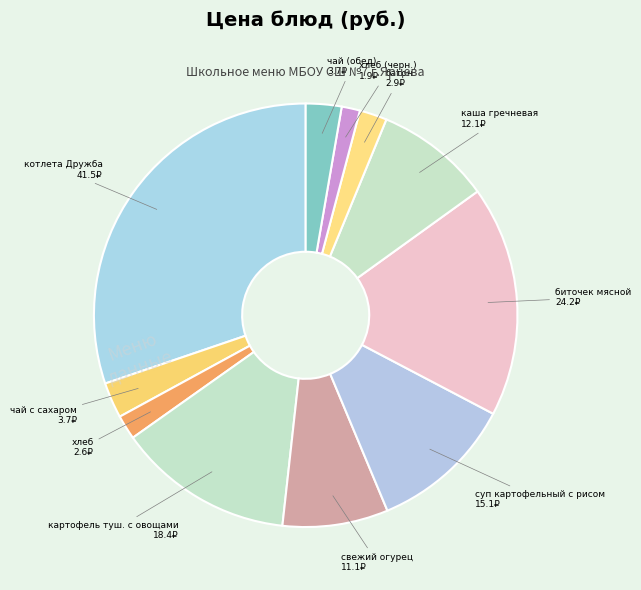

True or false: чай (обед) accounts for 15% of the total.

False